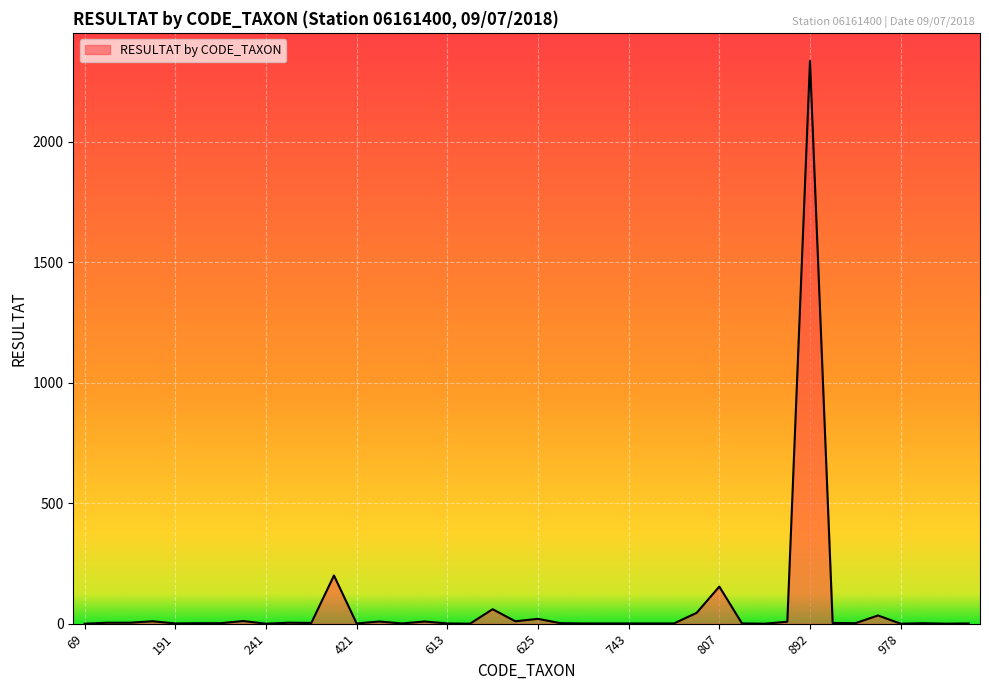

What is the sum of all values?

2945